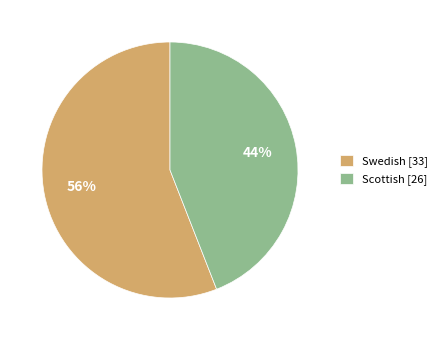

Is it true that Swedish [33] is 56% of the pie?

True